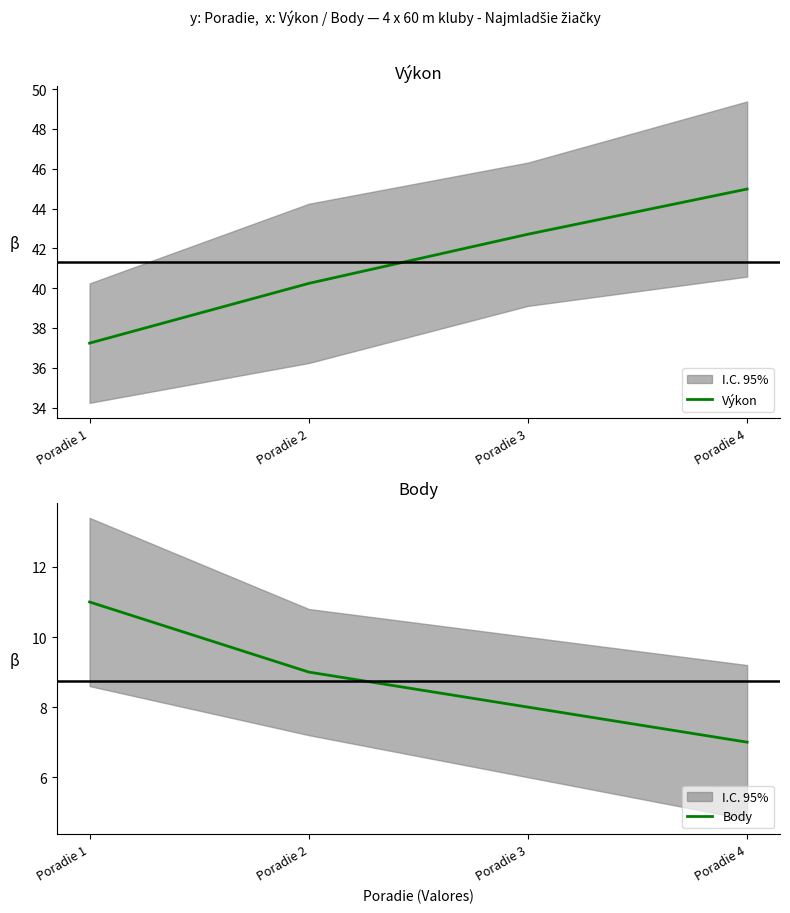

What is the average value of the Body series?

8.8